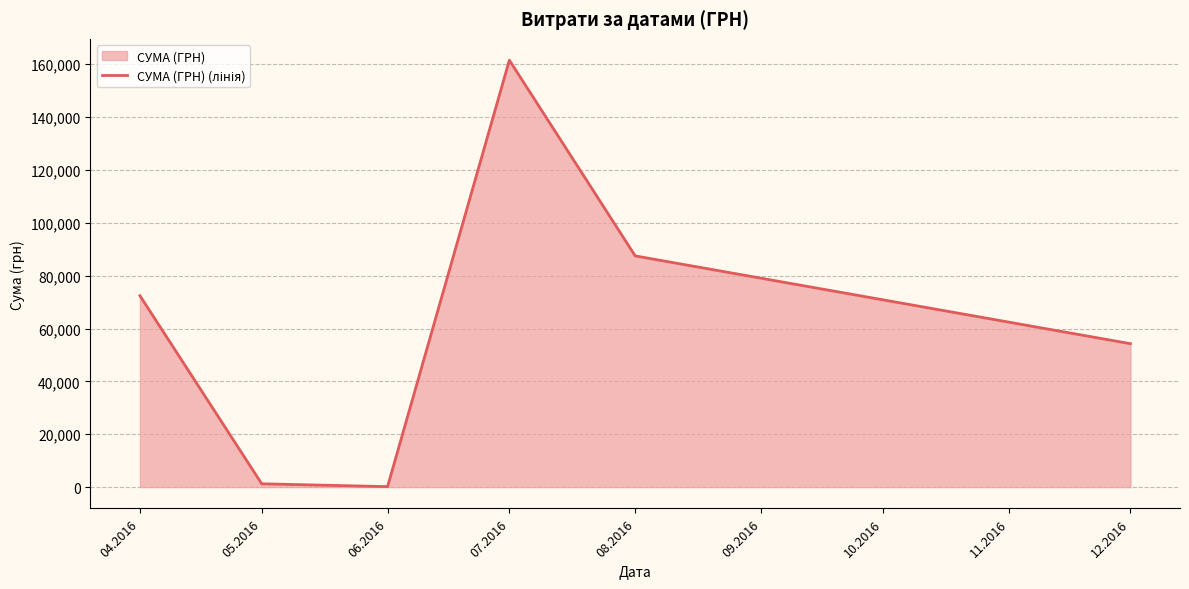

What is the change in value from 04.2016 to 12.2016?

-18154.6